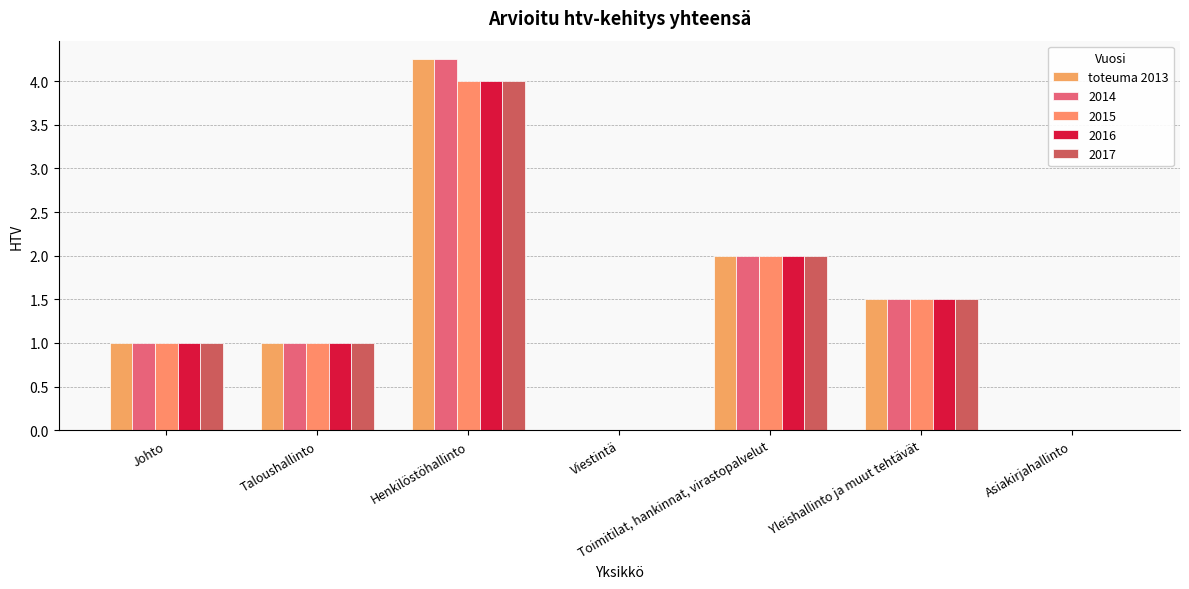

Are the bars horizontal?

No